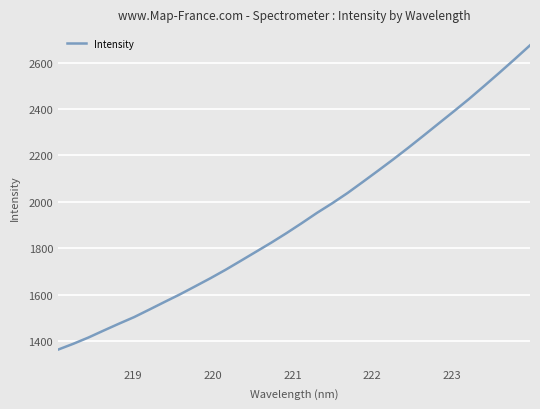

What is the difference between the maximum and minimum values?

1311.1